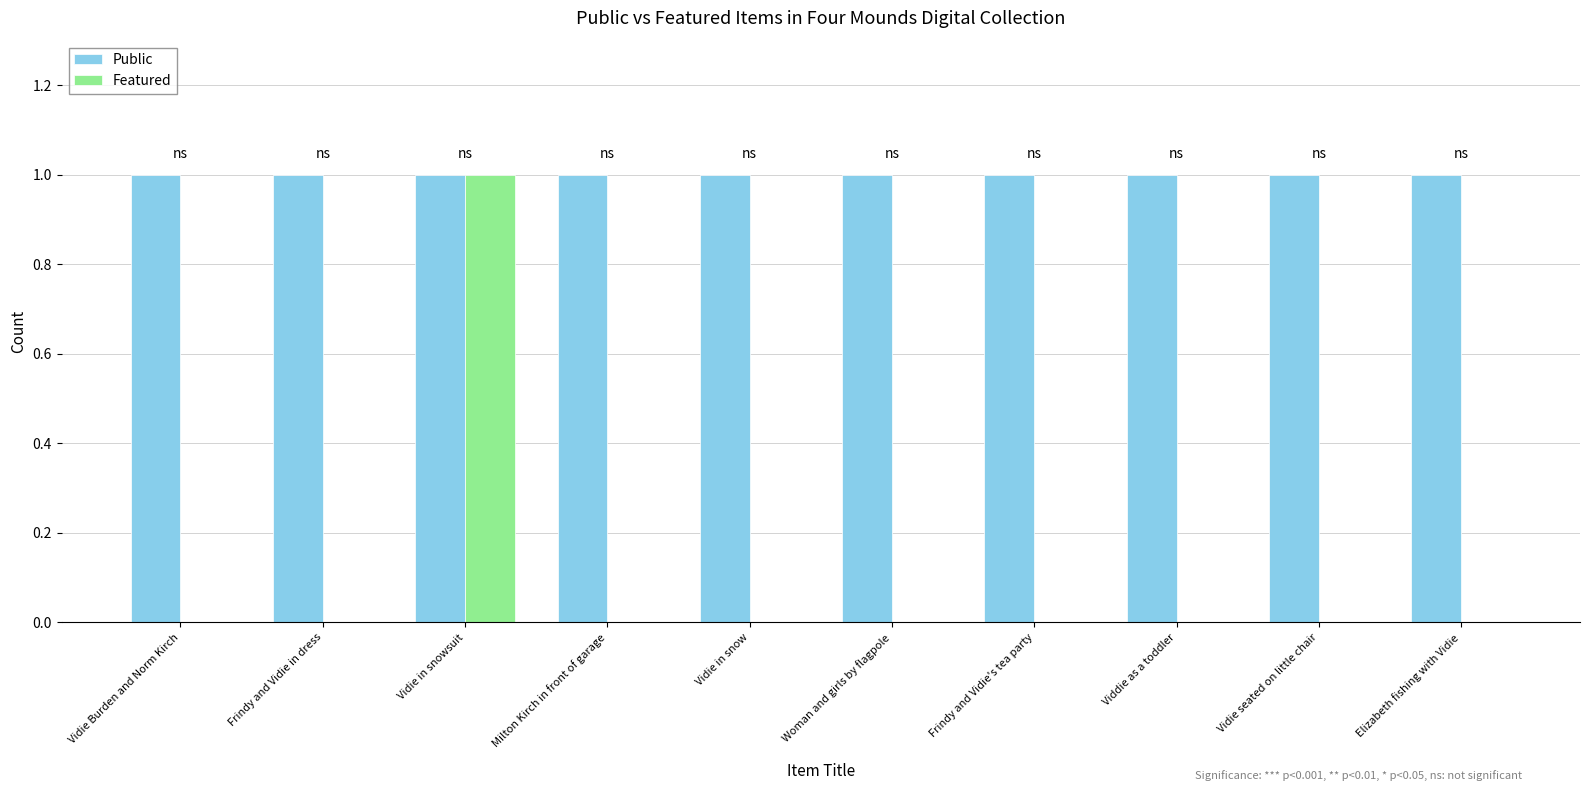

The value of Public at Vidie in snow is 1. True or false?

True